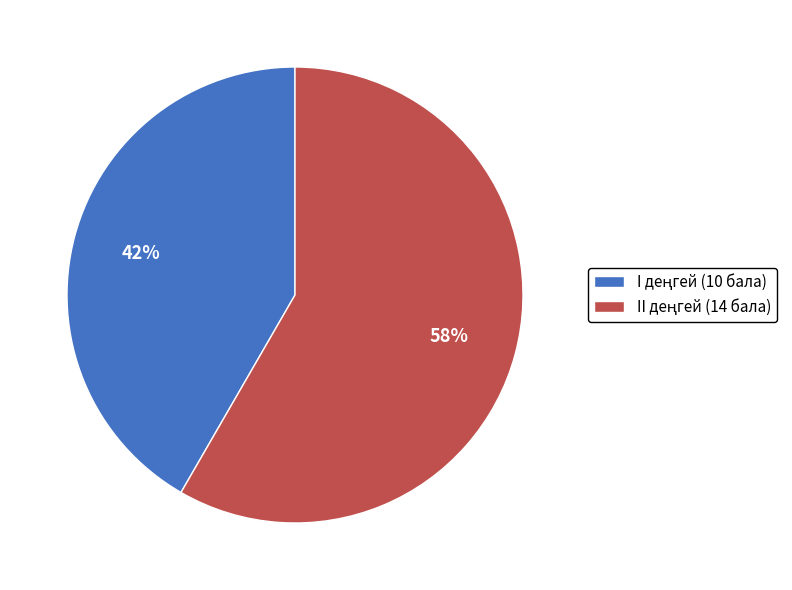

Is there any slice that represents more than half of the pie?

Yes